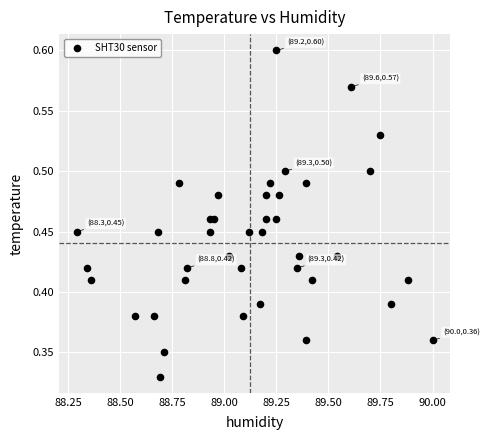

What is the range of X values (max minus min)?

1.7